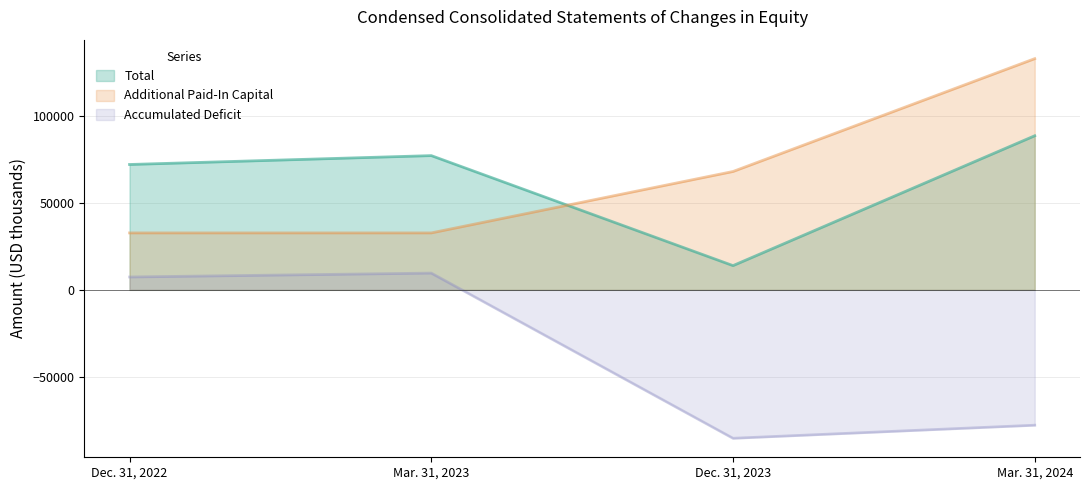

Reading left to right, extract all data points from this chart.

Total: 72217	77332	13949	88771
Additional Paid-In Capital: 32795	32795	68179	133199
Accumulated Deficit: 7395	9639	-85538	-78006